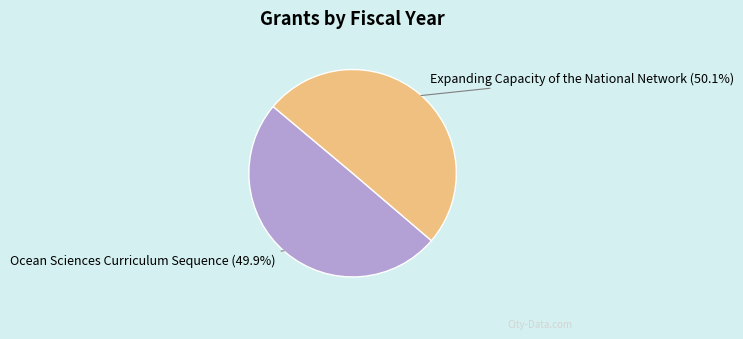

Count the number of slices in the pie.

2